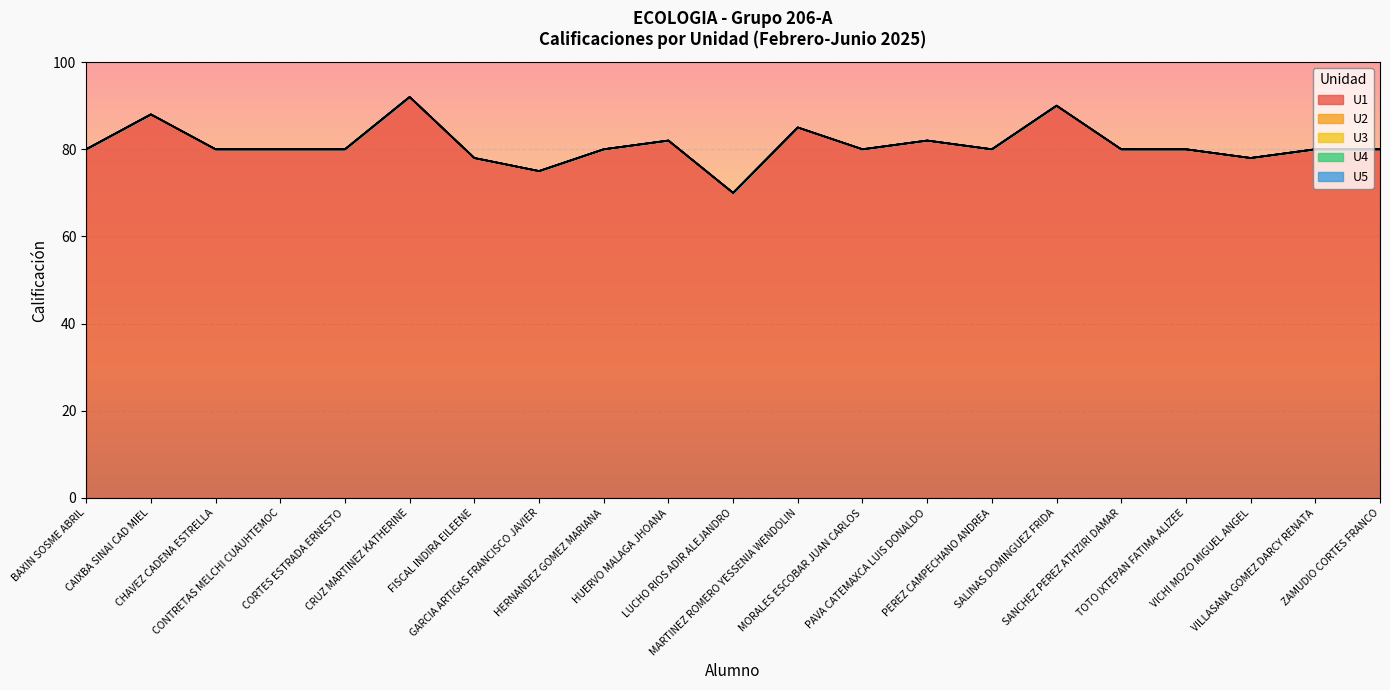

True or false: U2 and U5 cross at least once.

False